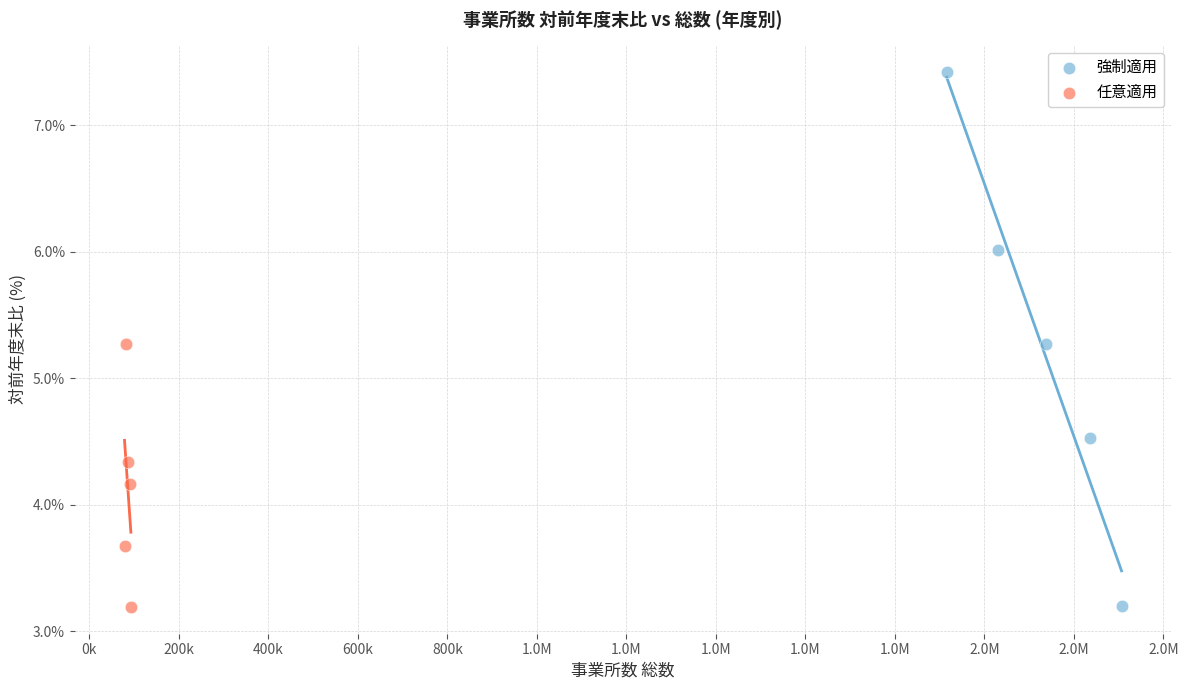

Which series contains the highest Y value?

強制適用